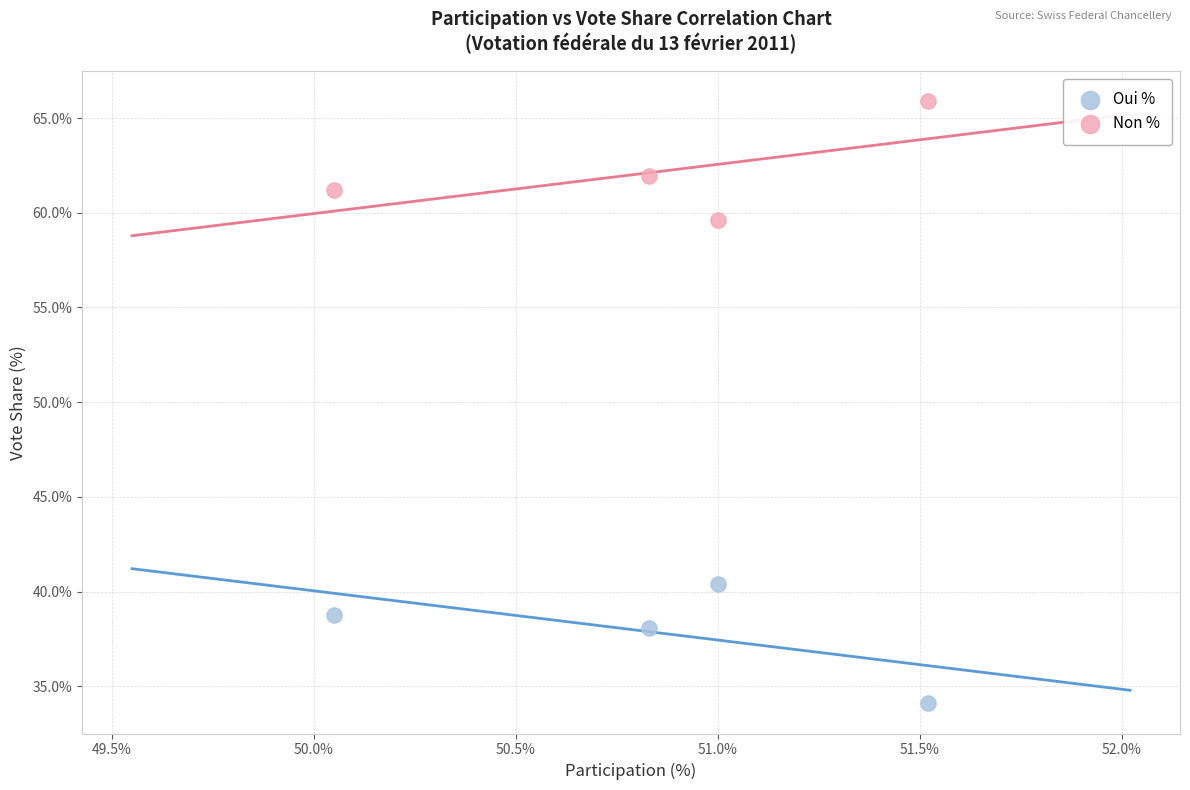

Which series reaches the minimum Y coordinate?

Oui %